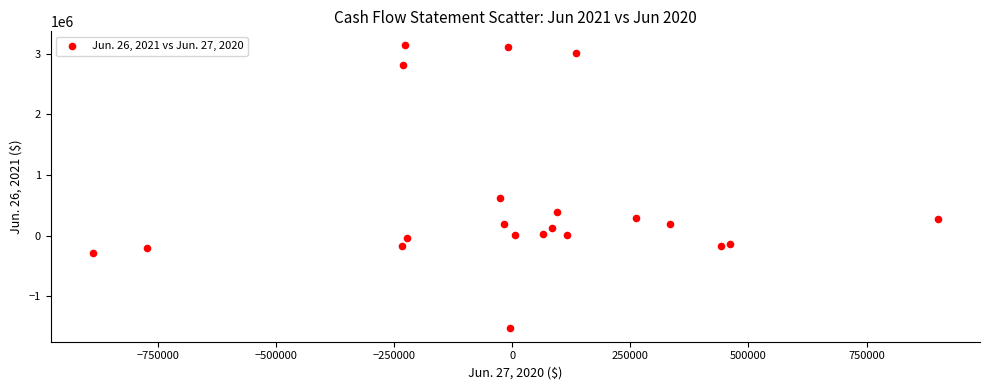

What Y value in the scatter plot is closest to 809940?

613046